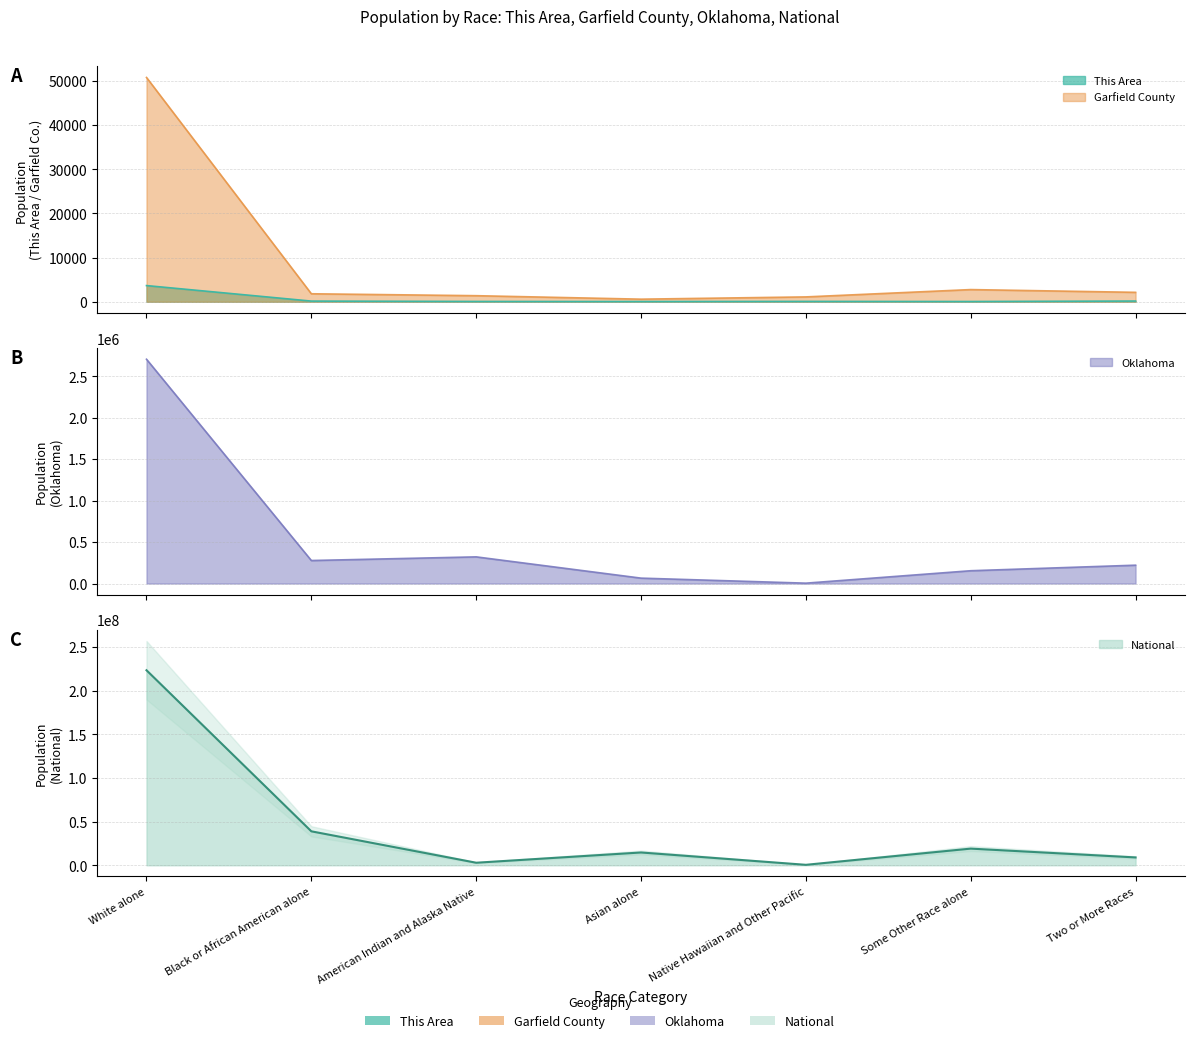

What is the label of the 6th point from the right?

Black or African American alone